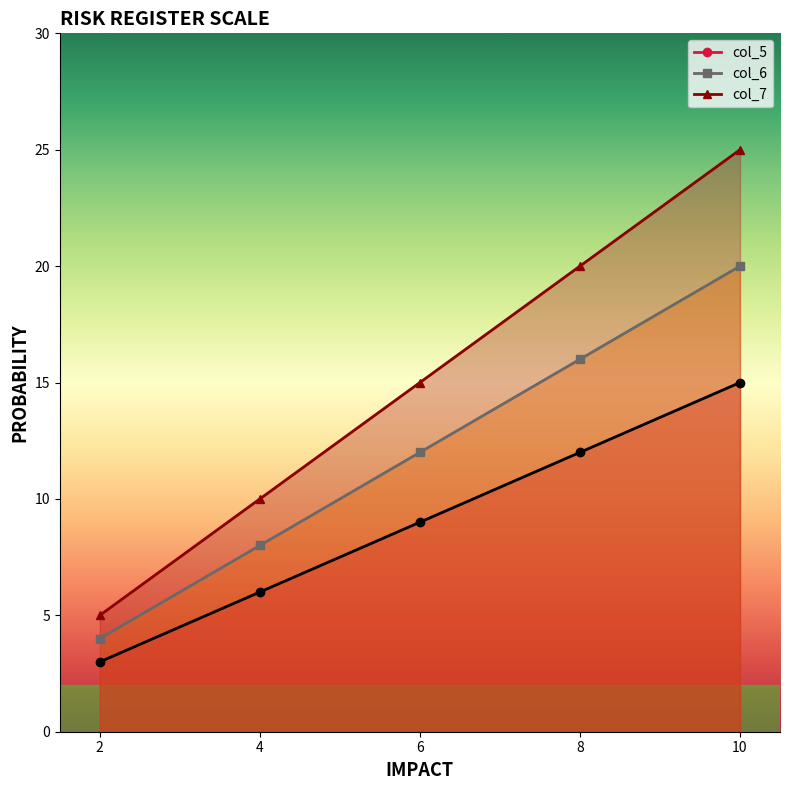

True or false: col_5 has more than 0 points higher than both neighbors.

False